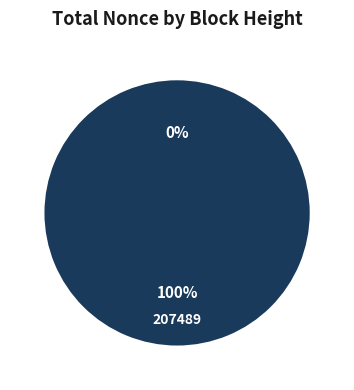

The 335300 slice represents 8% of the pie. True or false?

False